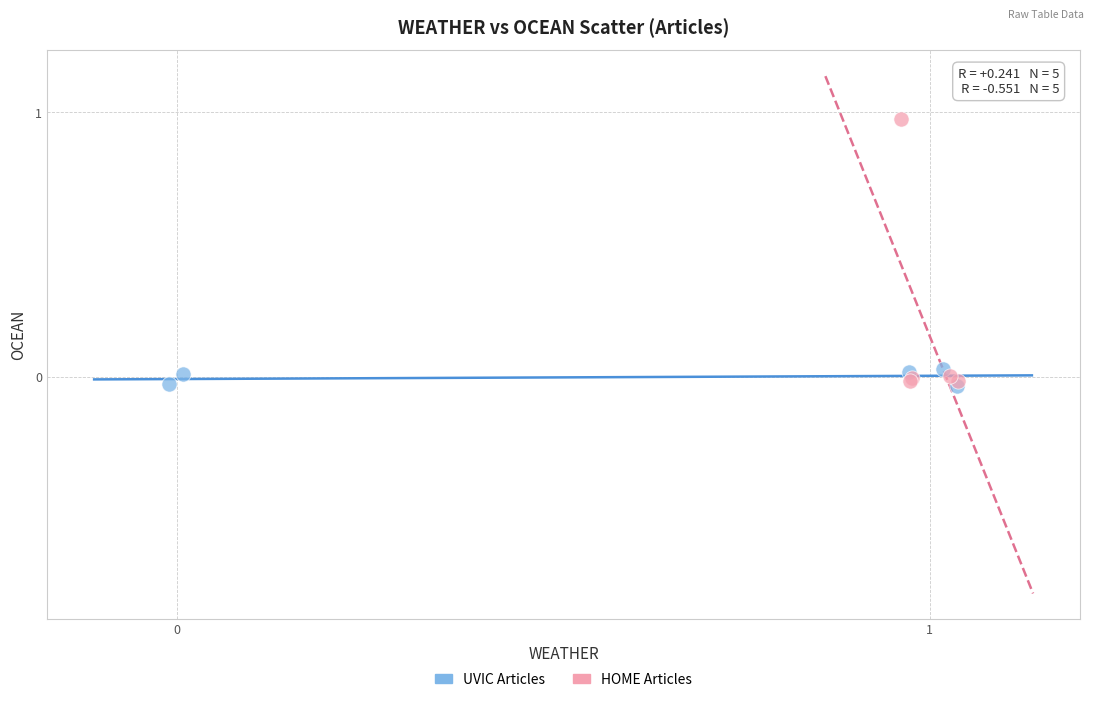

Which series has the largest Y range (max minus min)?

HOME Articles